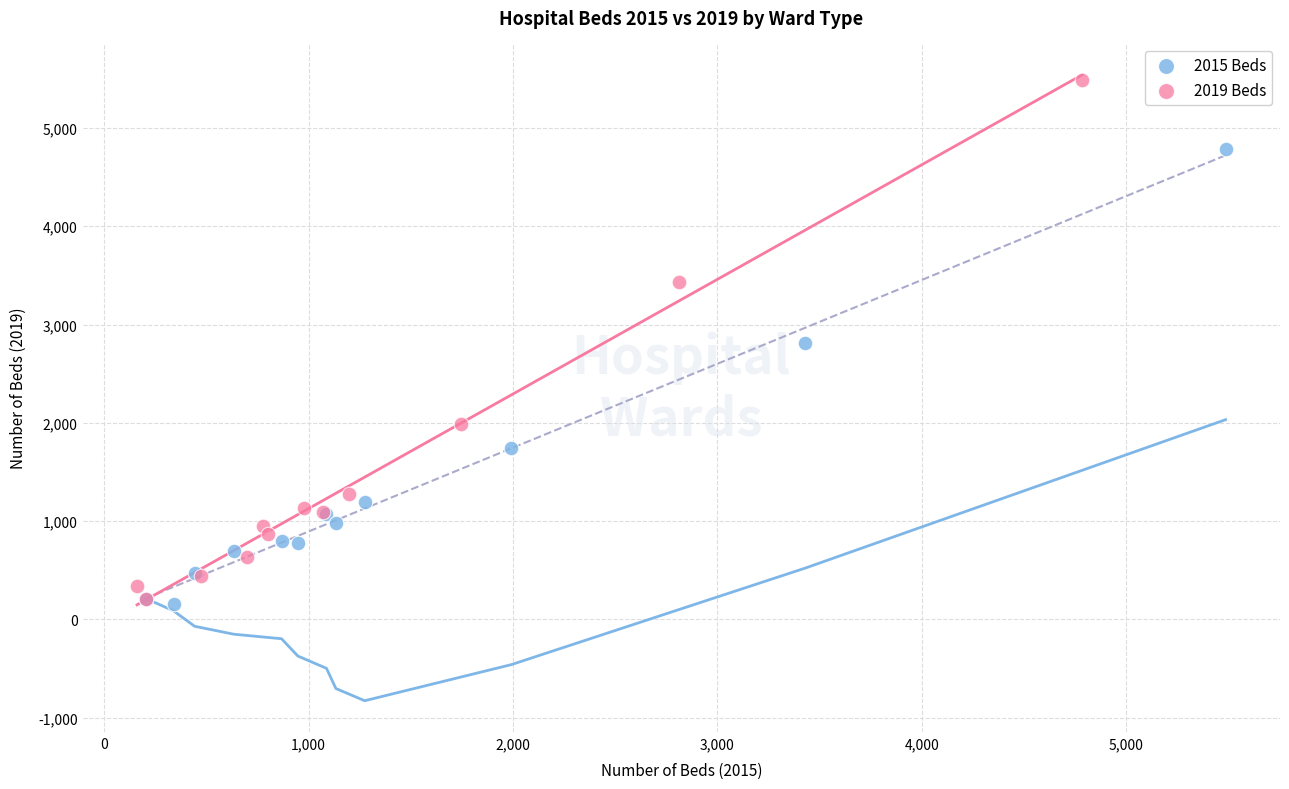

Which series has the largest Y range (max minus min)?

2019 Beds